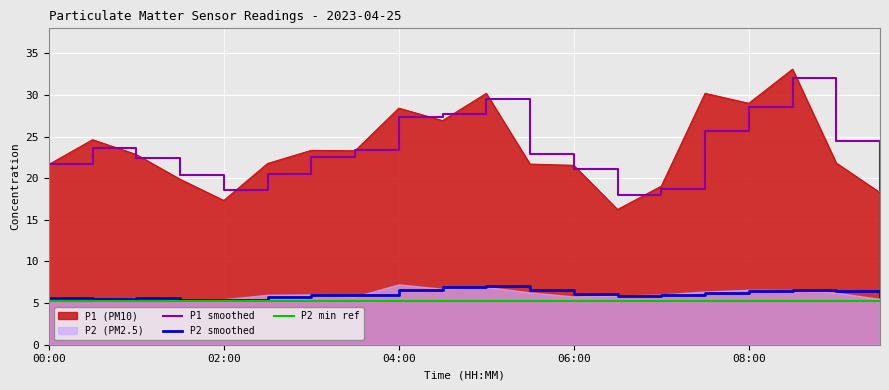

What is the smallest value displayed?

5.2